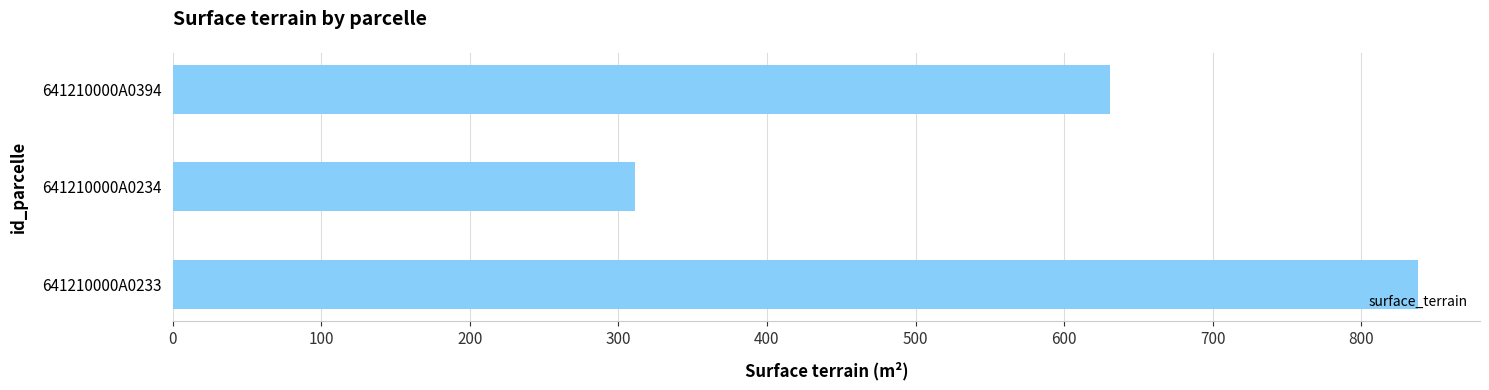

How many values are below 631?

1